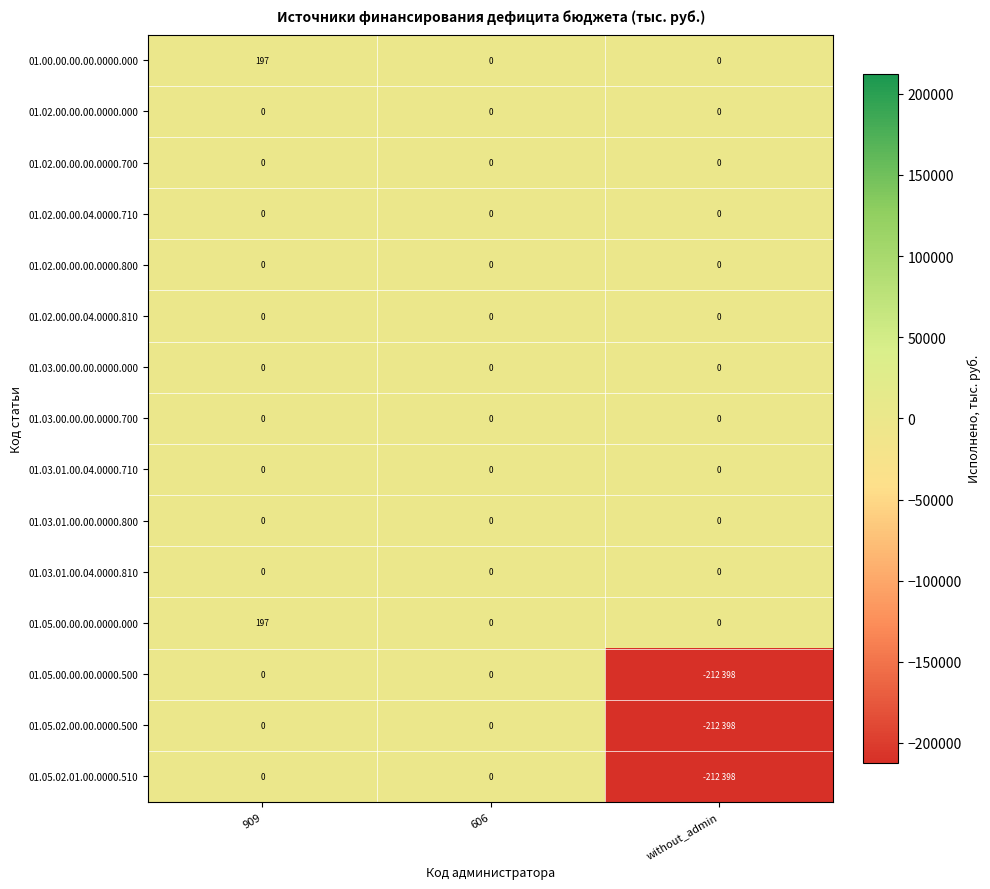

At which category is the sum across all series the highest?

909